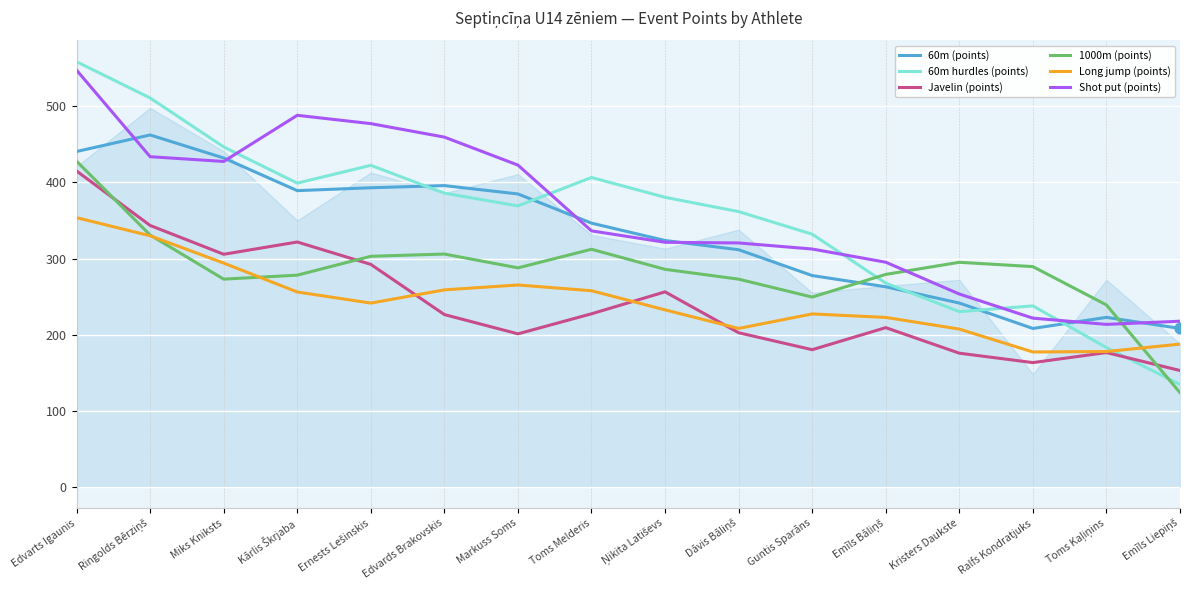

Which series has the widest spread of Y values?

60m hurdles (points)